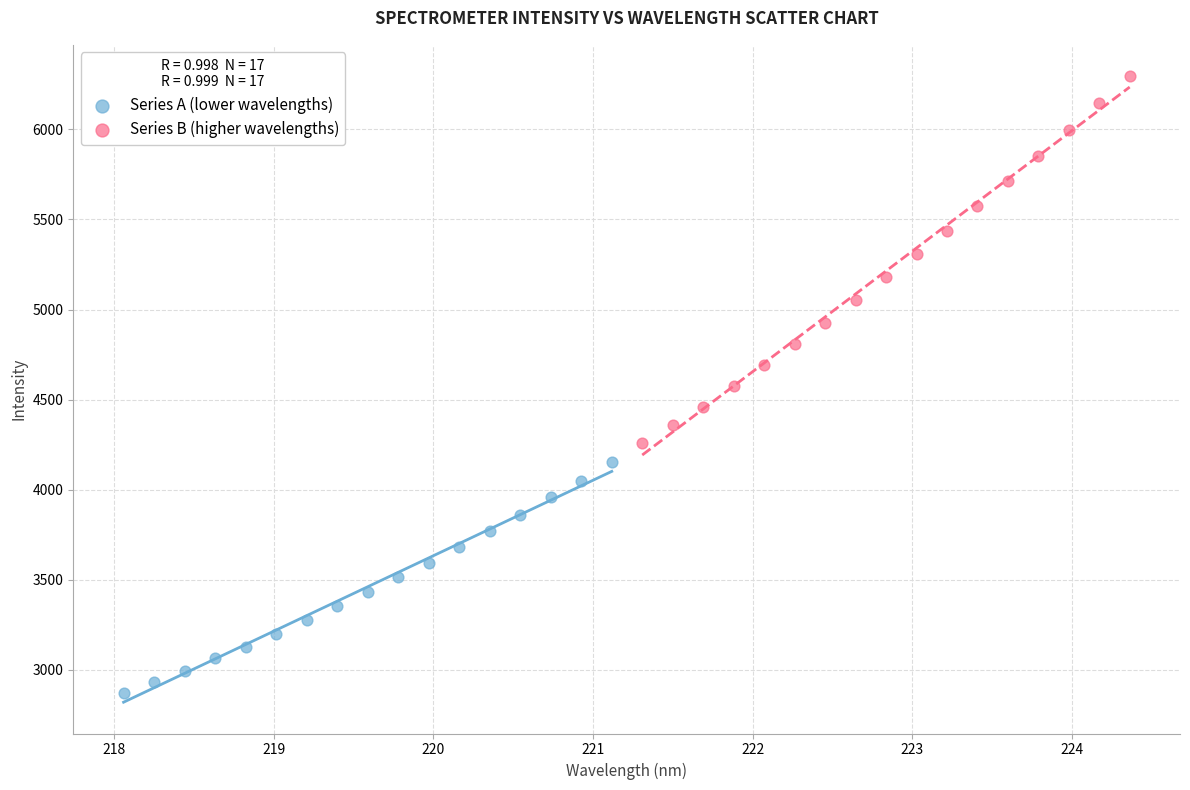

What are all the series names shown in the legend?

Series A (lower wavelengths), Series B (higher wavelengths)